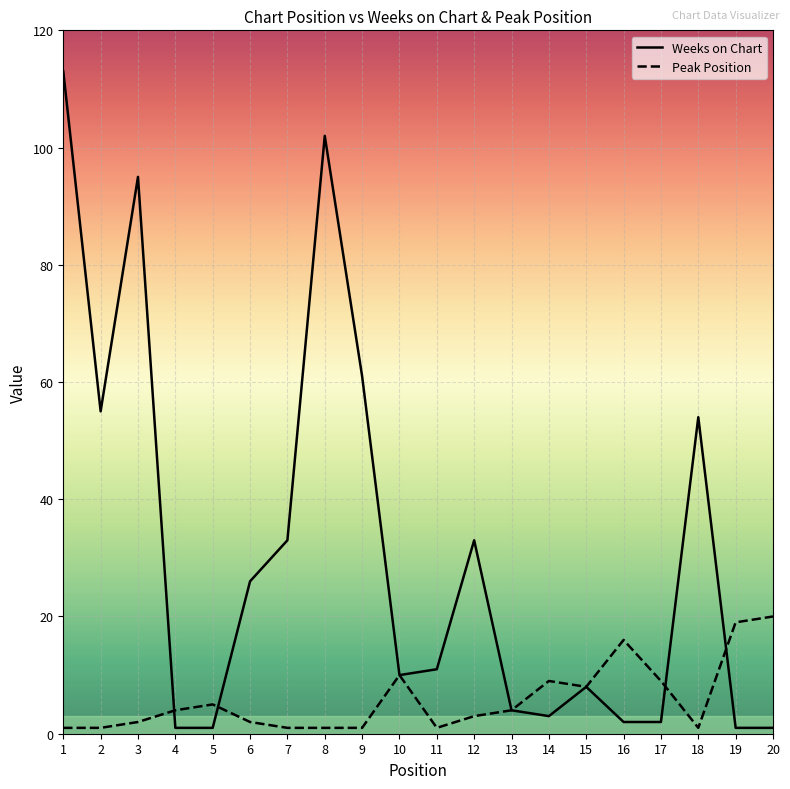

What is the total value across all series at 9?

62